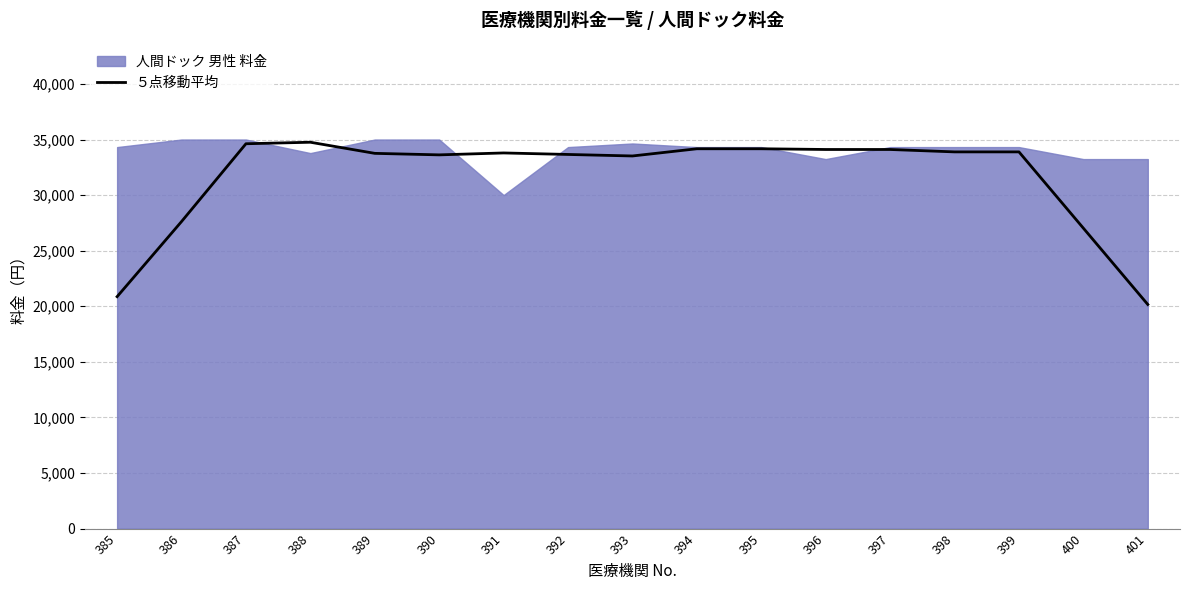

Reading left to right, what are all the values shown in this chart?

20864.0	27620.0	34620.0	34756.0	33756.0	33620.0	33792.8	33656.8	33520.8	34168.8	34168.8	34104.0	34104.0	33888.0	33888.0	27024.0	20160.0